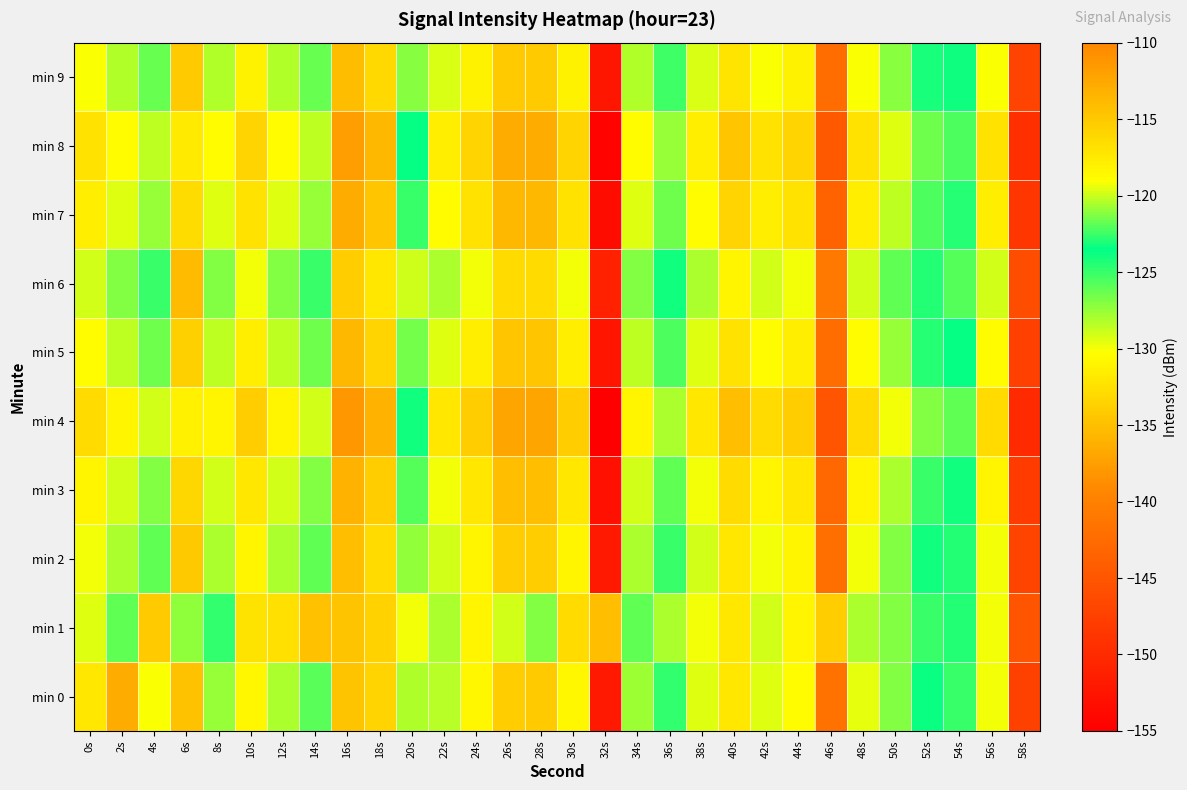

Which series has the widest spread of values?

min 0